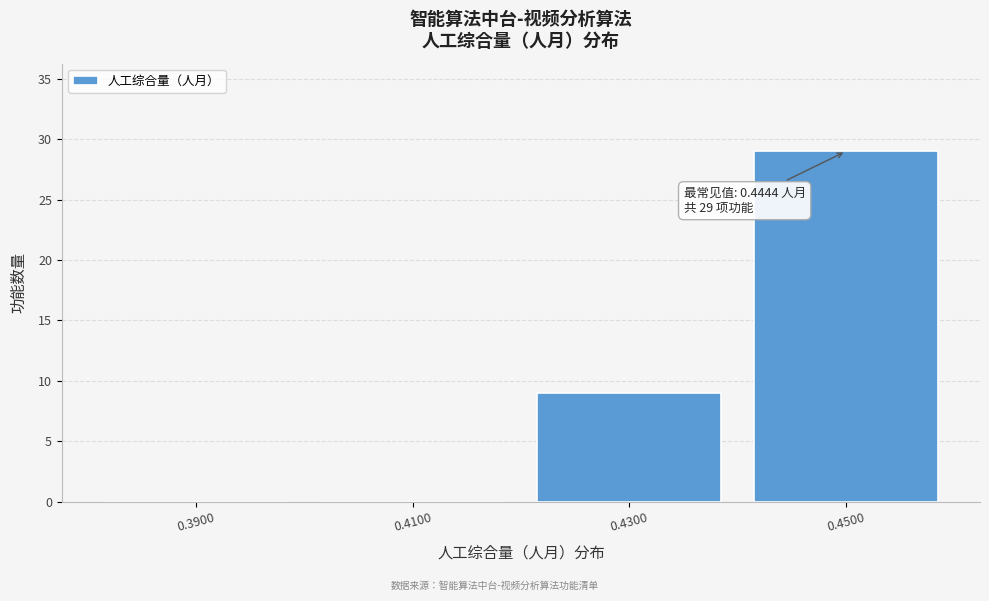

Over which range of the x-axis is the bar tallest?

0.44 to 0.46